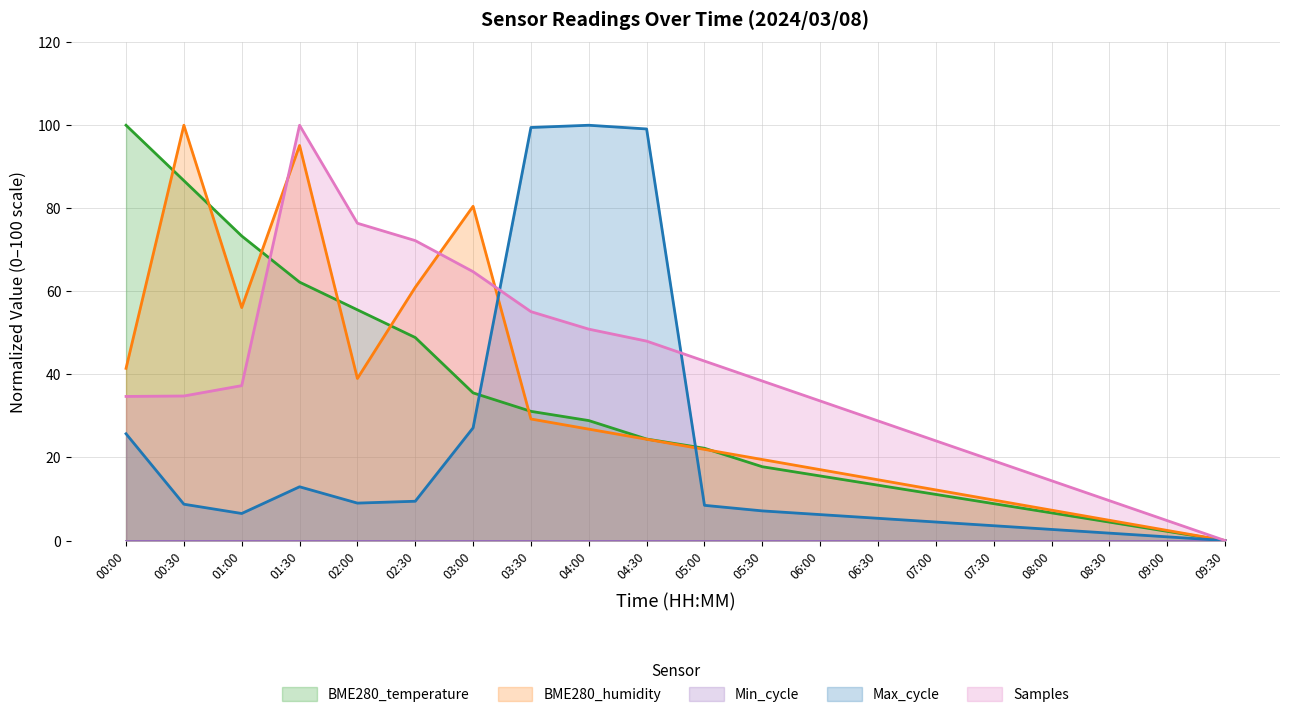

How many values in the Samples series exceed 37?

10